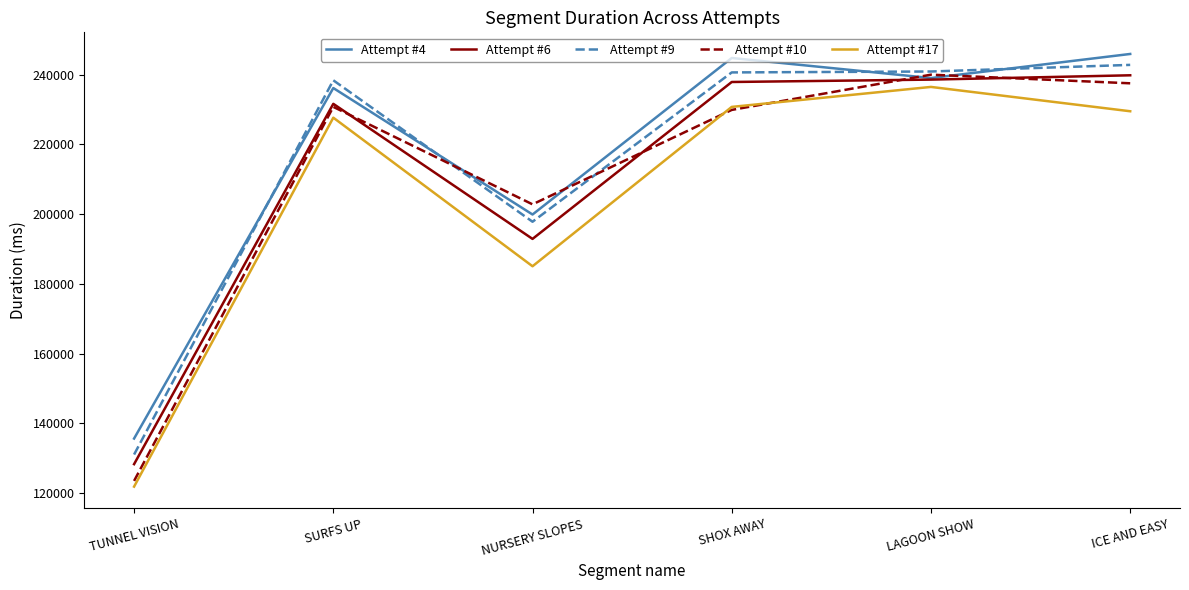

Which series has the largest total across all categories?

Attempt #4